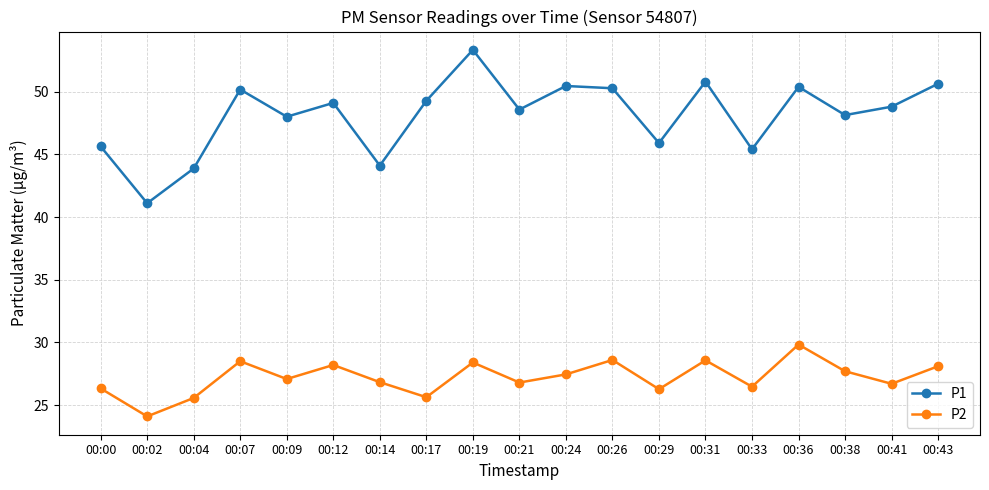

What is the approximate value of P1 at 00:26?

50.3